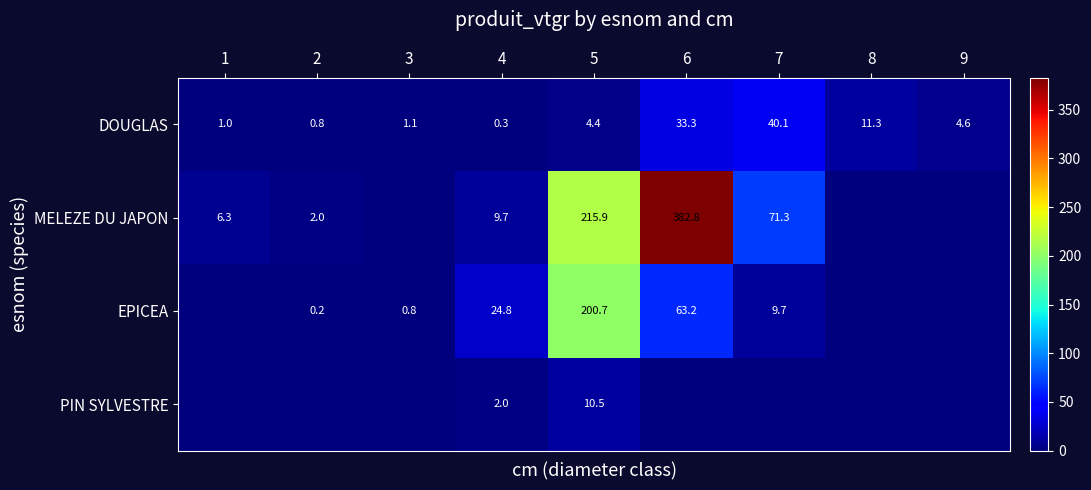

True or false: DOUGLAS has a value of 1.0 at 1.

True